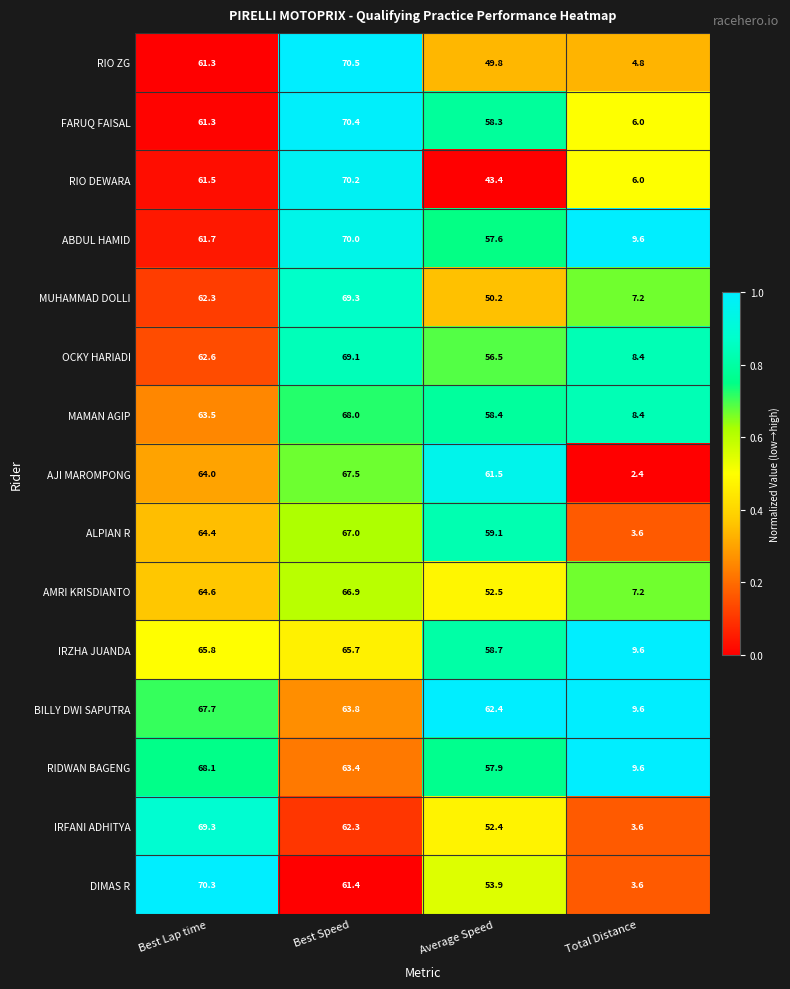

Rank the categories by IRZHA JUANDA value from highest to lowest.

Best Lap time, Best Speed, Average Speed, Total Distance